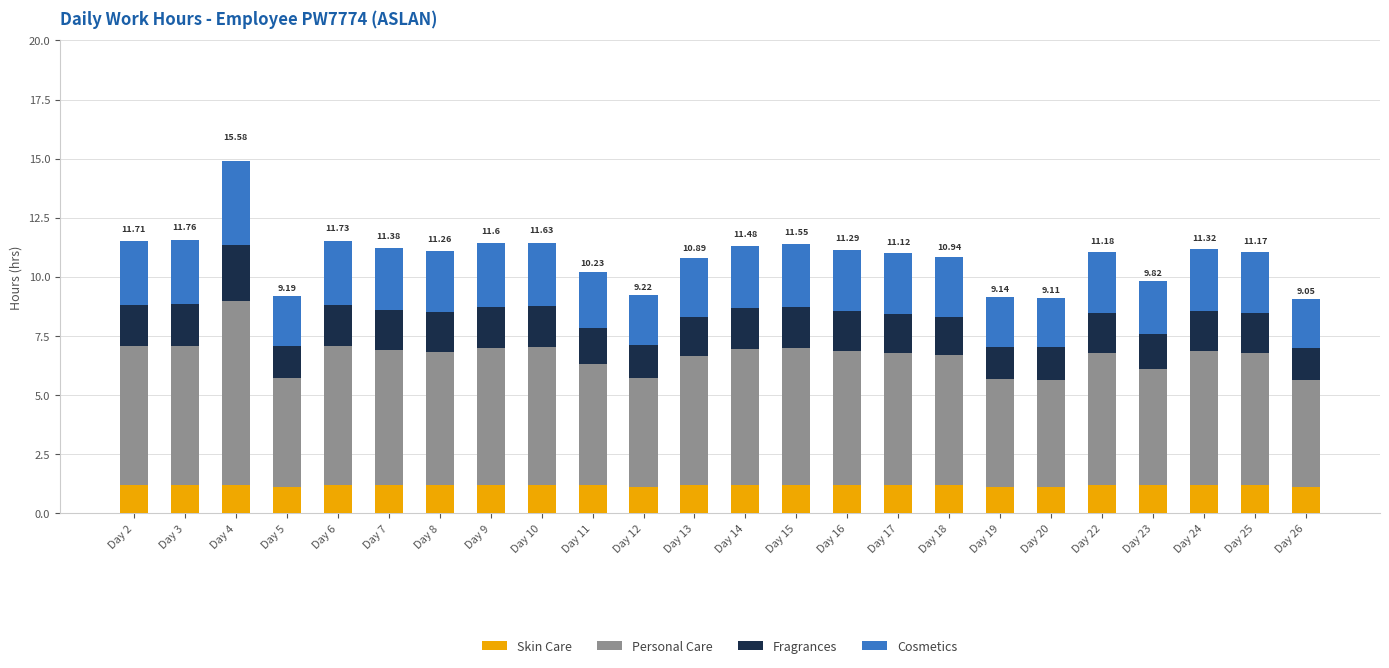

What is the total value across all series at Day 10?

11.4